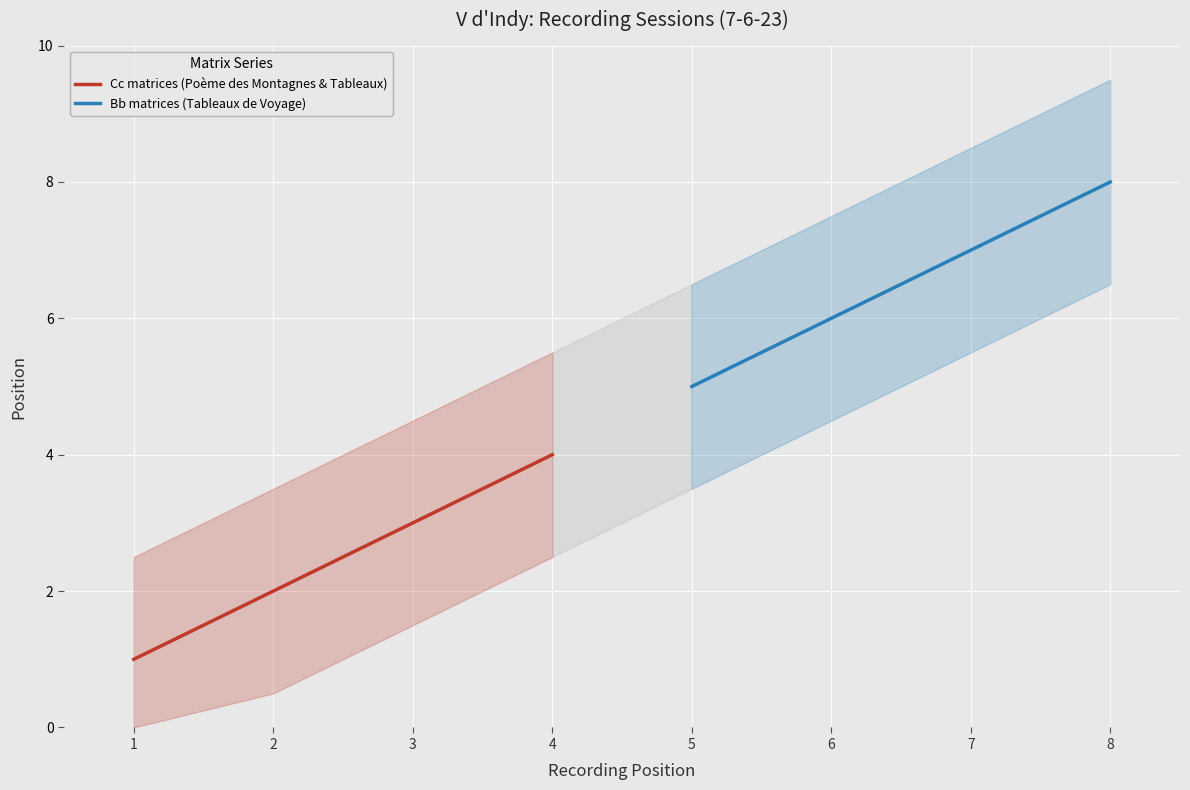

List the series in order of their overall mean, lowest first.

Cc matrices (Poème des Montagnes & Tableaux), Bb matrices (Tableaux de Voyage)